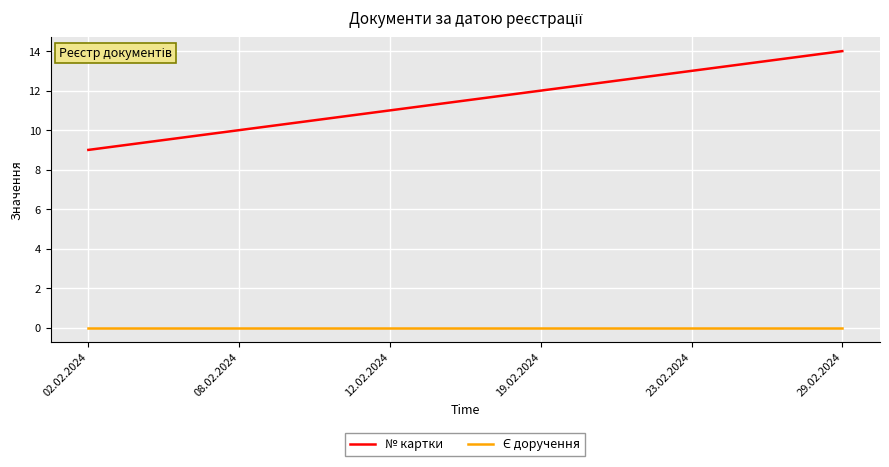

What position from the right is 29.02.2024?

1